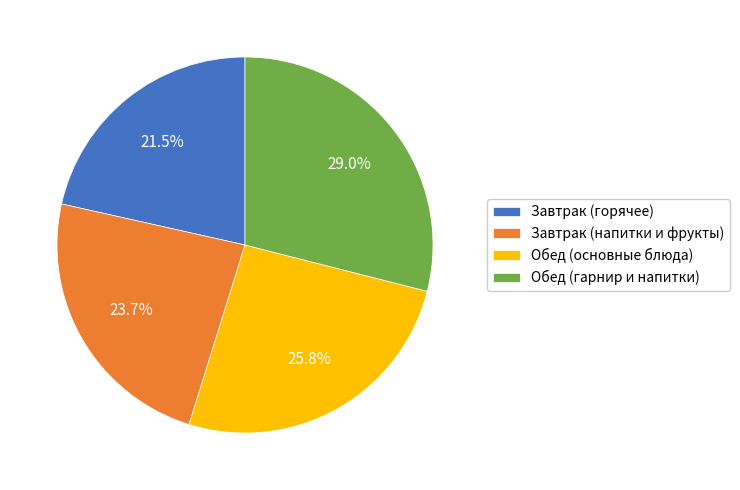

What is the total percentage of Завтрак (напитки и фрукты) and Завтрак (горячее)?

45.2%